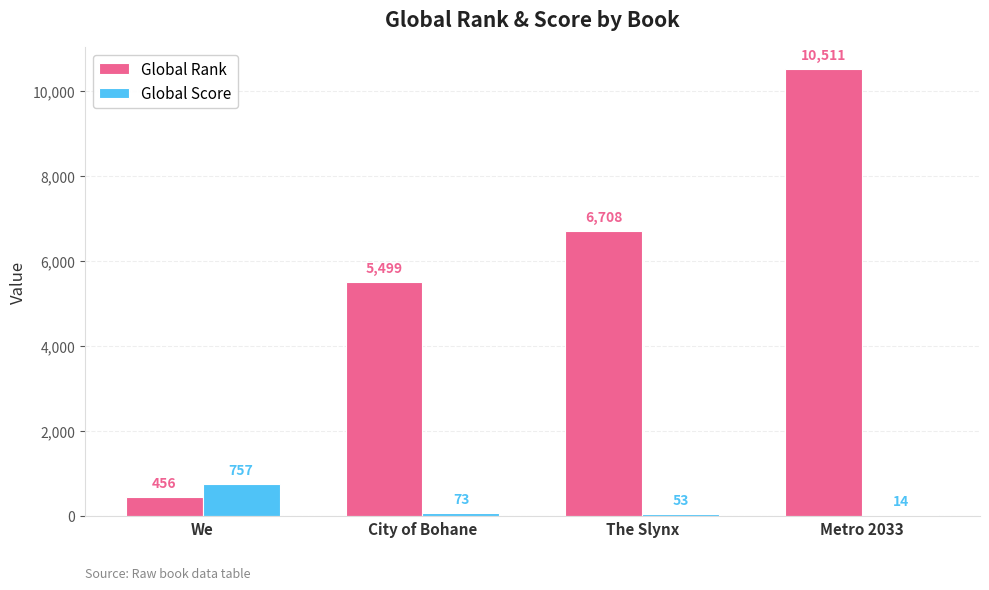

True or false: Global Rank has a value of 10511 at Metro 2033.

True